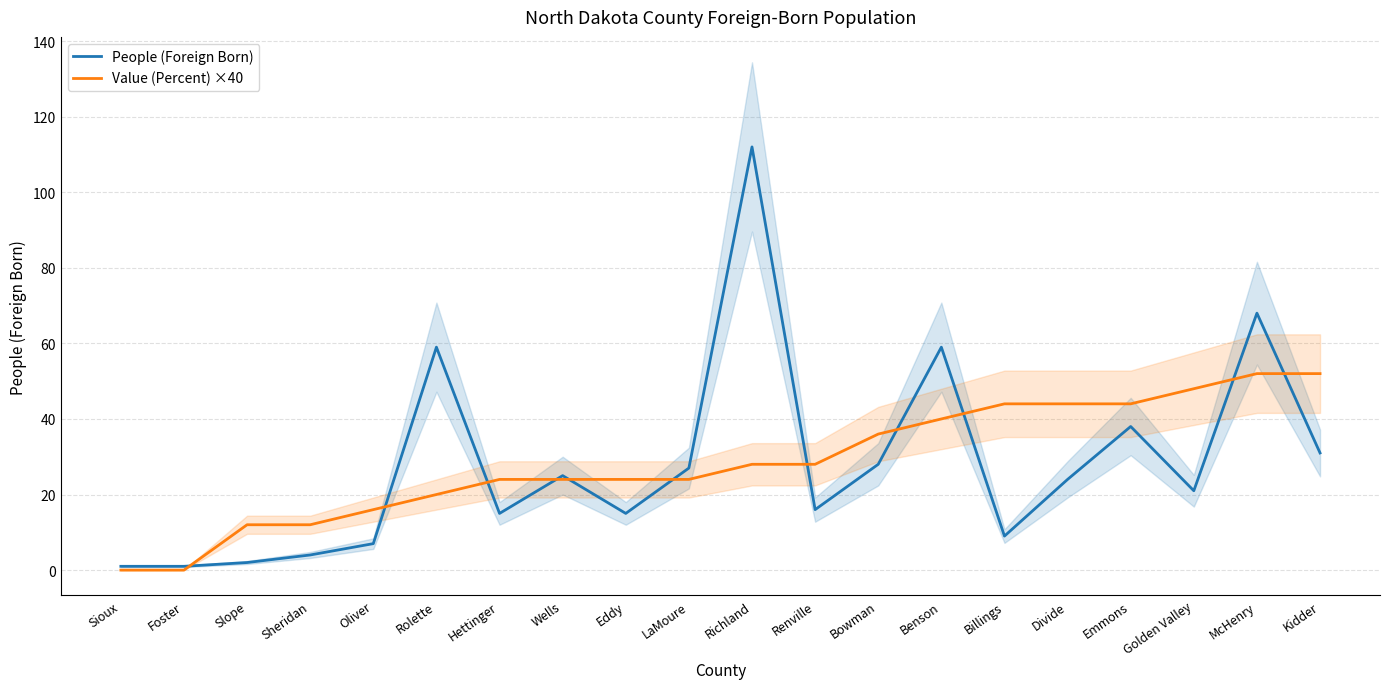

Reading left to right, what are all the values shown in this chart?

People (Foreign Born): Sioux=1	Foster=1	Slope=2	Sheridan=4	Oliver=7	Rolette=59	Hettinger=15	Wells=25	Eddy=15	LaMoure=27	Richland=112	Renville=16	Bowman=28	Benson=59	Billings=9	Divide=24	Emmons=38	Golden Valley=21	McHenry=68	Kidder=31
Value (Percent) ×40: Sioux=0	Foster=0	Slope=12	Sheridan=12	Oliver=16	Rolette=20	Hettinger=24	Wells=24	Eddy=24	LaMoure=24	Richland=28	Renville=28	Bowman=36	Benson=40	Billings=44	Divide=44	Emmons=44	Golden Valley=48	McHenry=52	Kidder=52